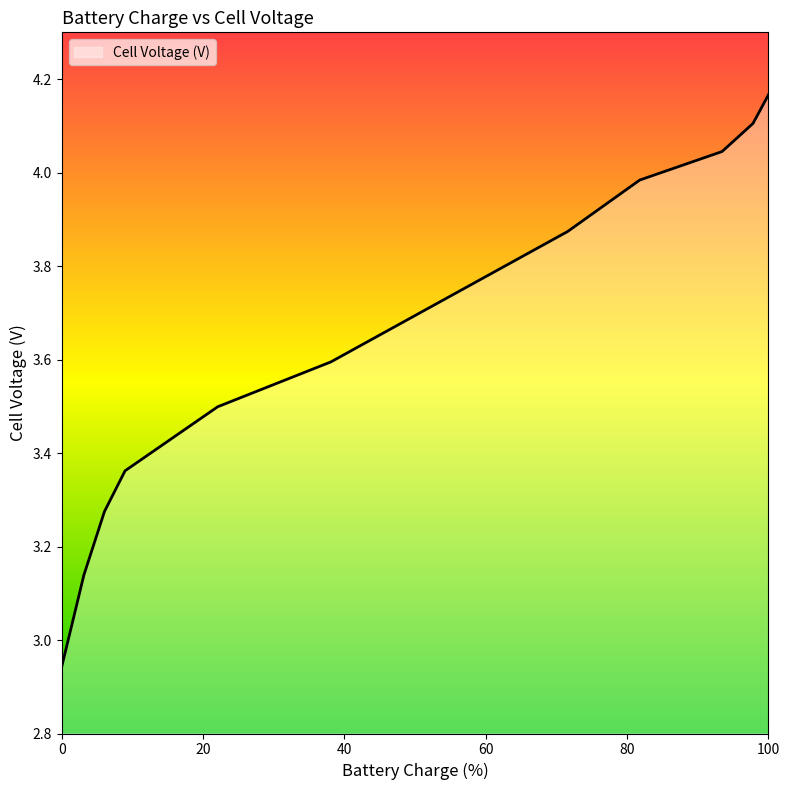

True or false: there are more than 2 points higher than both neighbors.

False